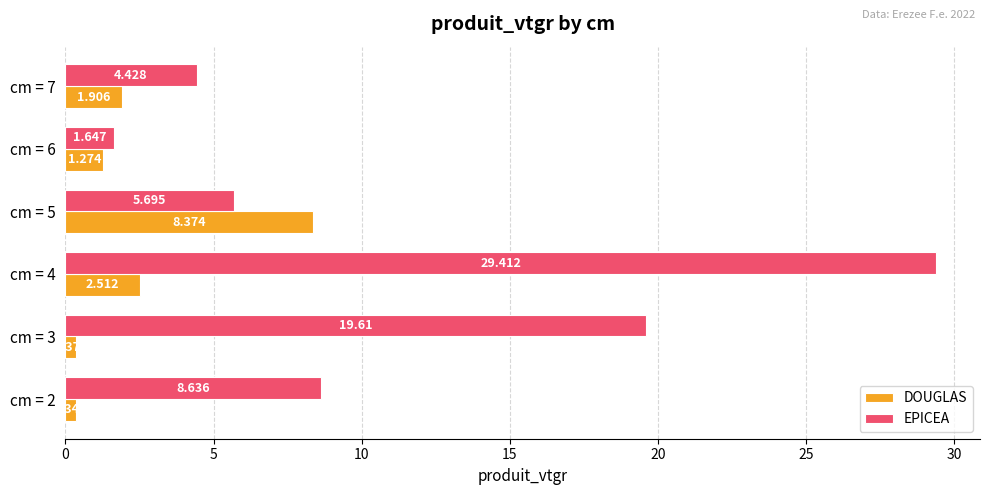

Between cm = 3 and cm = 5, which series saw the biggest shift?

EPICEA